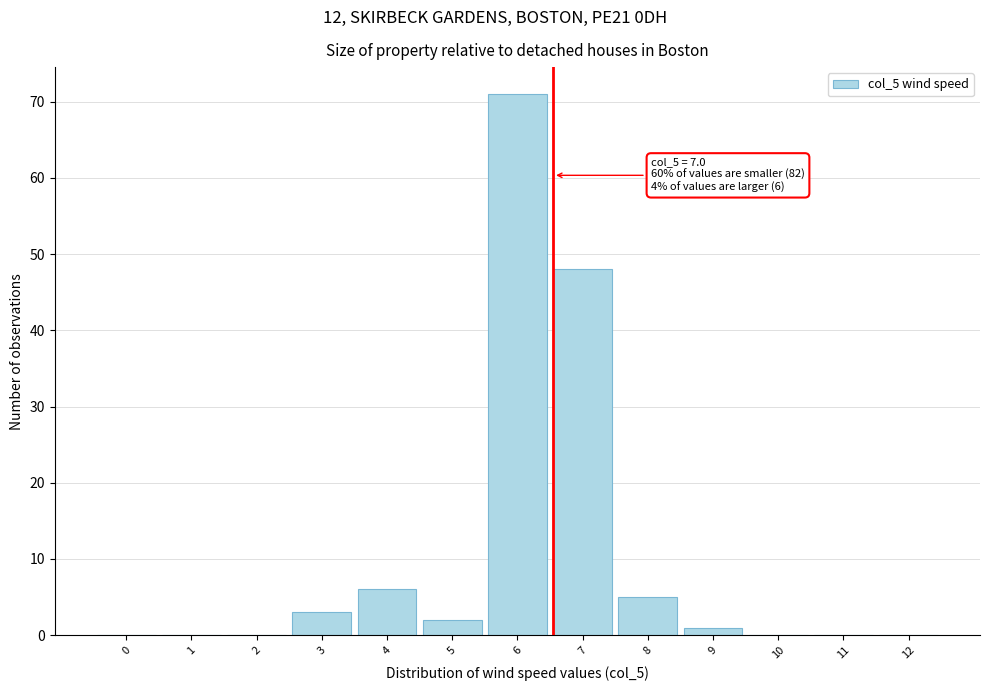

Reading left to right, transcribe all the data shown in this chart.

0=0	1=0	2=0	3=3	4=6	5=2	6=71	7=48	8=5	9=1	10=0	11=0	12=0